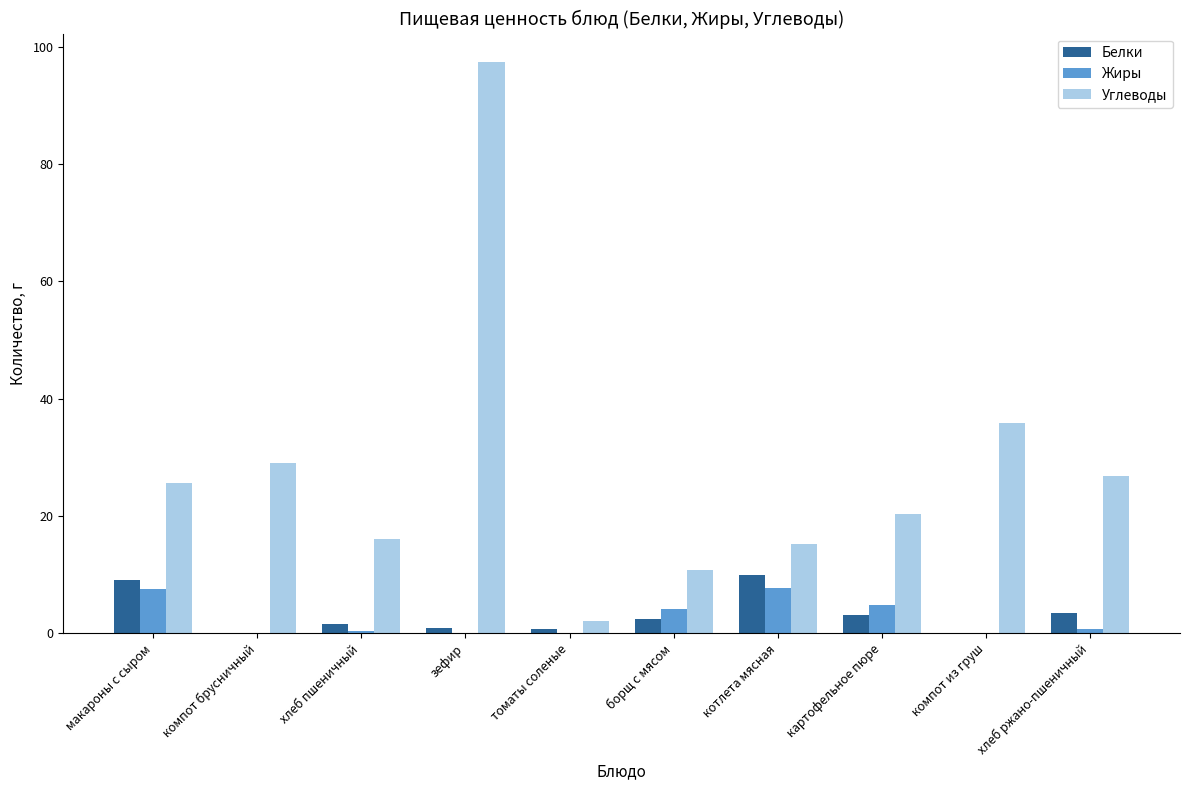

The Белки series shows 3.1 at картофельное пюре. True or false?

True